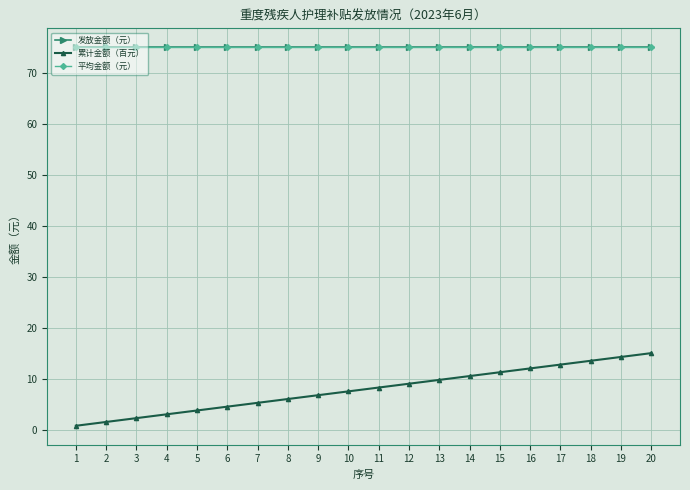

The value of 发放金额（元） at 3 is 75.0. True or false?

True